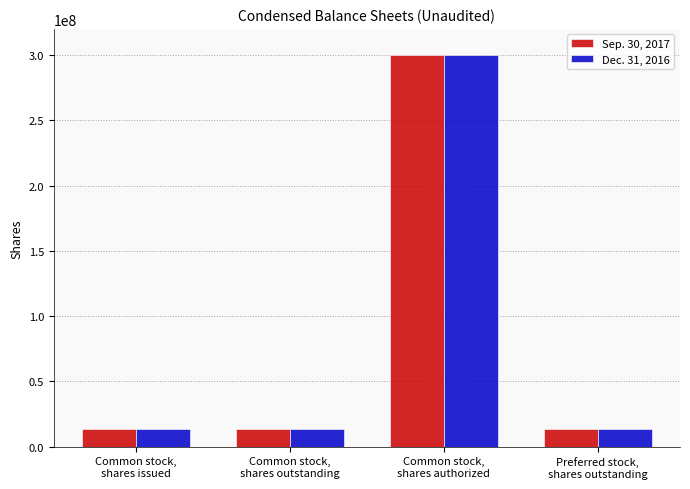

True or false: Dec. 31, 2016 has a value of 13828496 at Common stock,
shares outstanding.

True